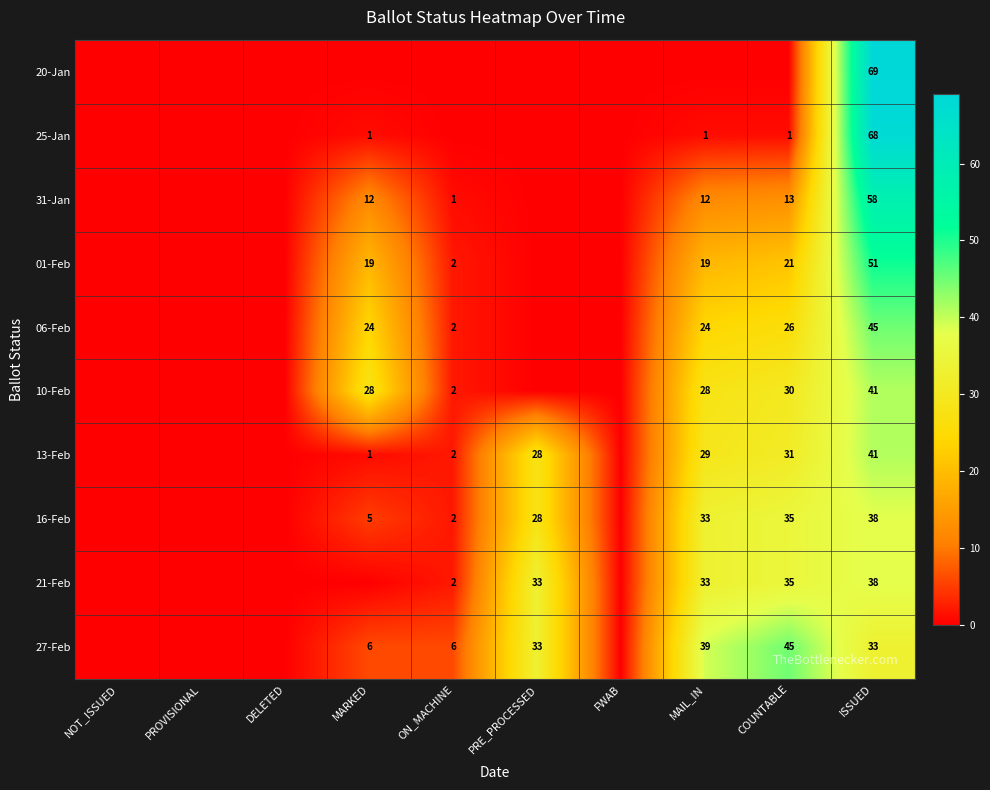

The 27-Feb series shows 58 at MAIL_IN. True or false?

False